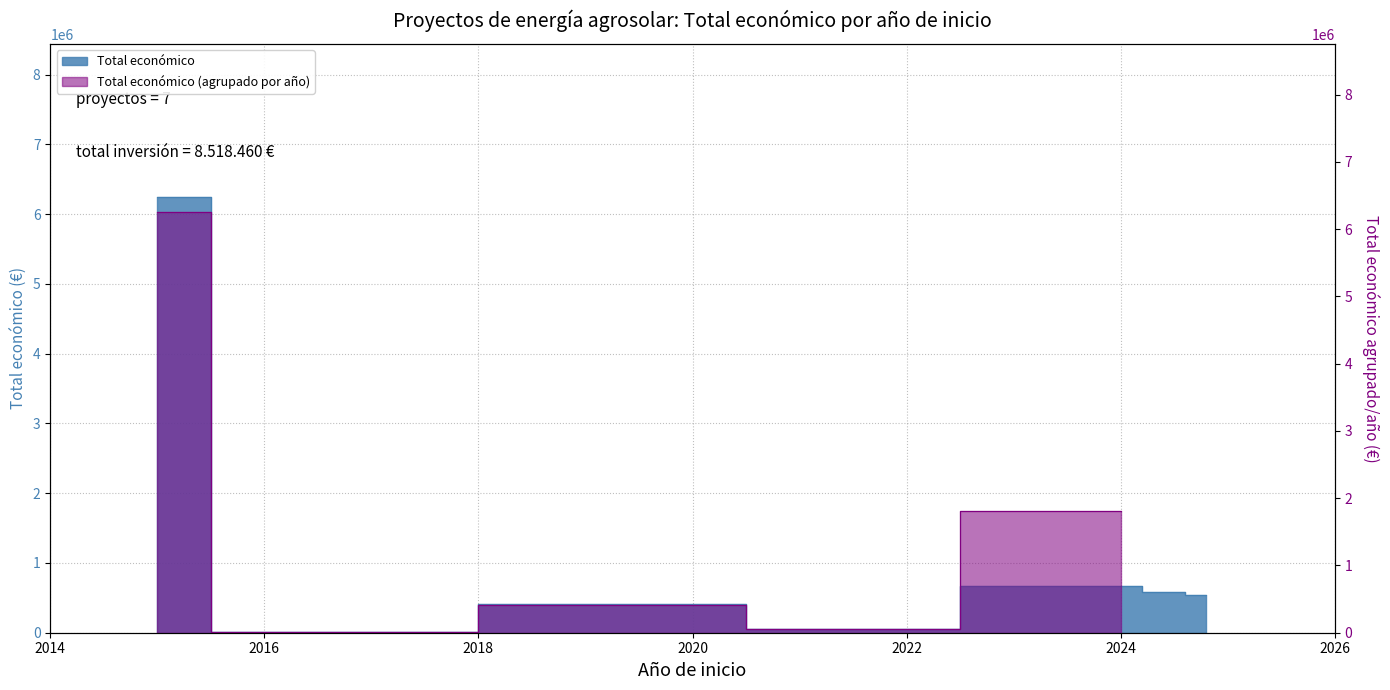

What is the difference between the maximum and minimum values?

6243316